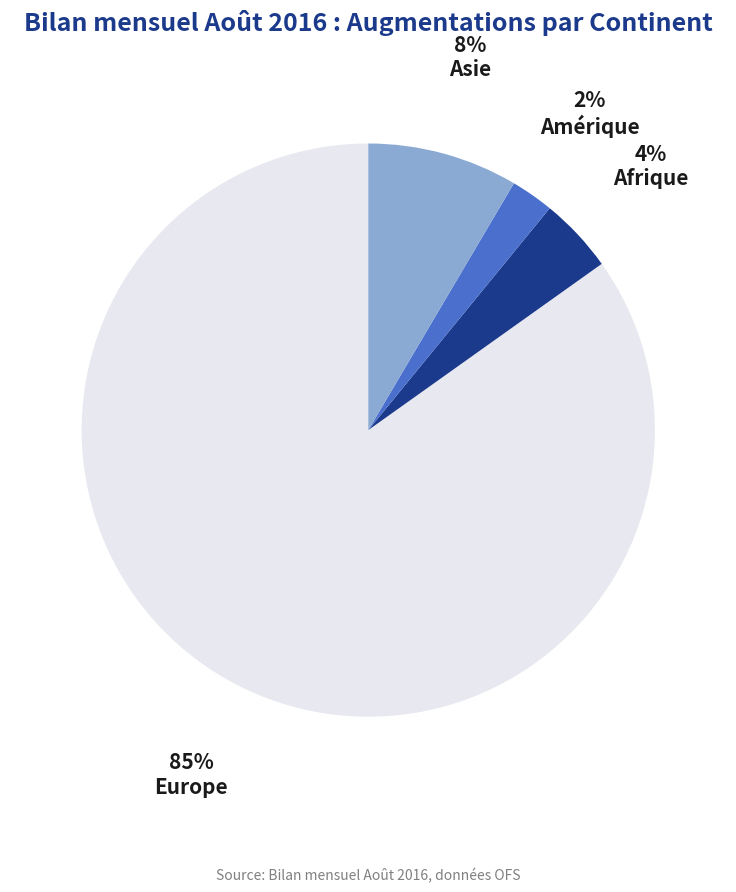

To the nearest percent, what percentage of the pie is Amérique?

2%